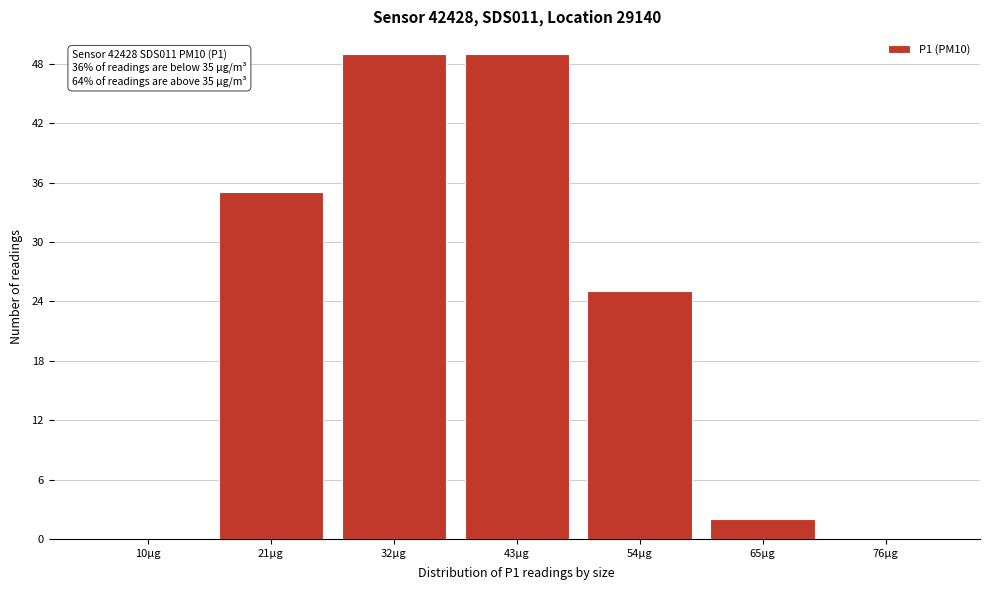

Reading right to left, transcribe all the data shown in this chart.

76µg=0	65µg=2	54µg=25	43µg=49	32µg=49	21µg=35	10µg=0